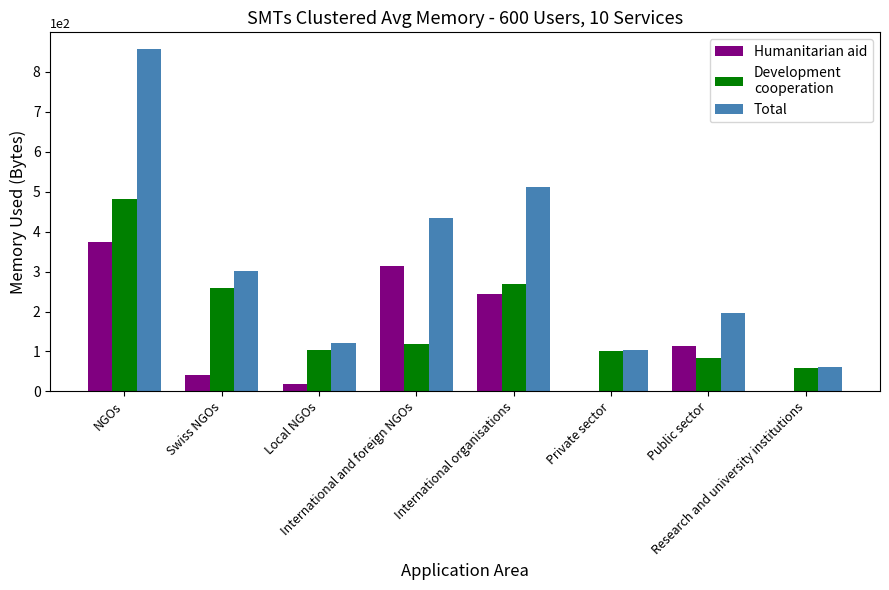

What is the maximum value shown in the chart?

856.3